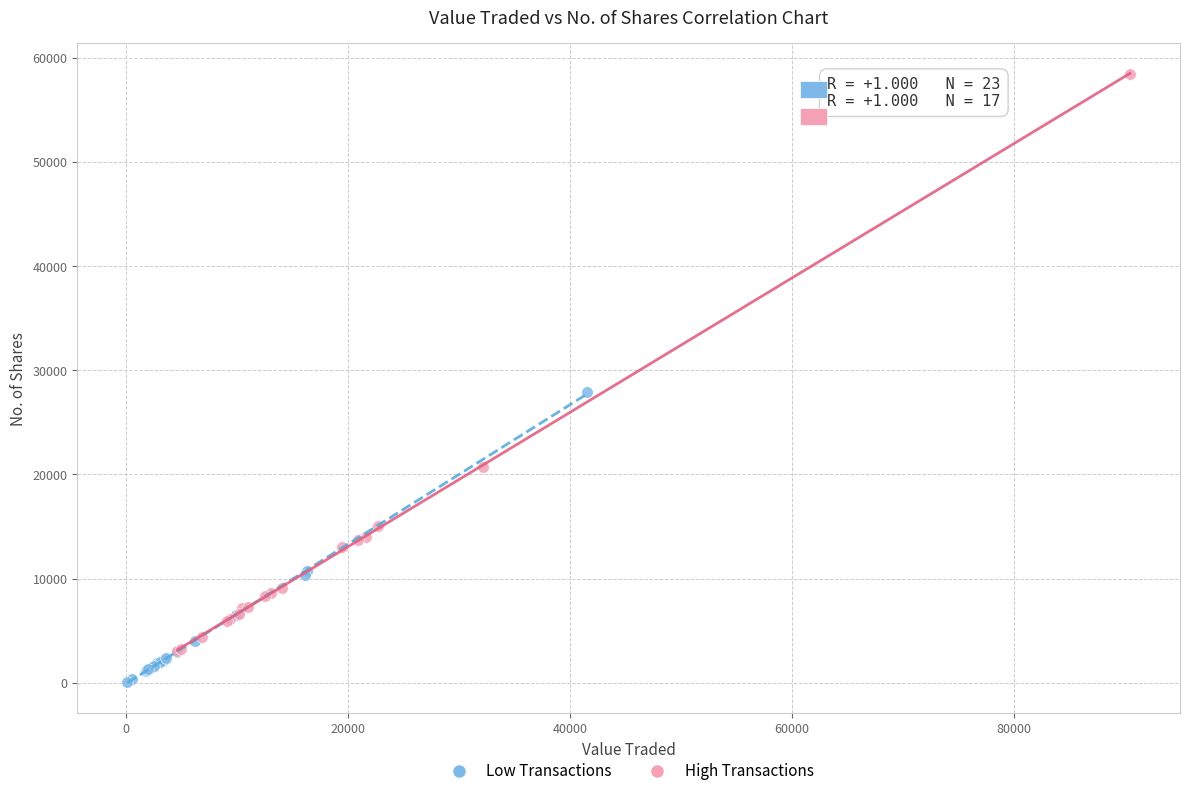

Which series has the widest spread of Y values?

High Transactions